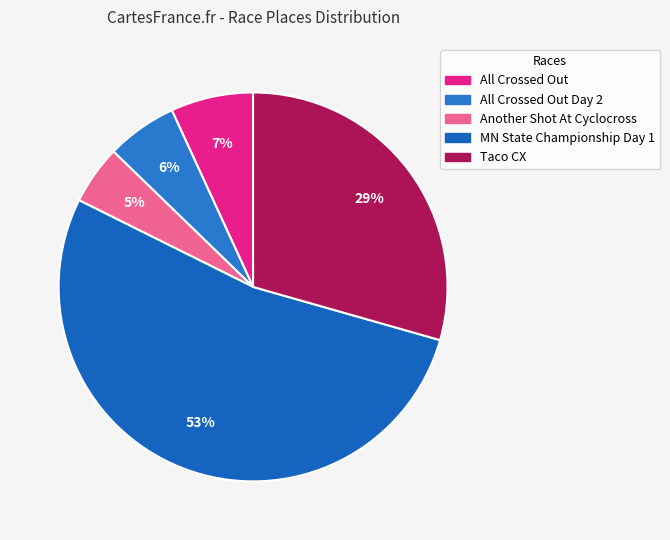

How many segments does this pie chart have?

5